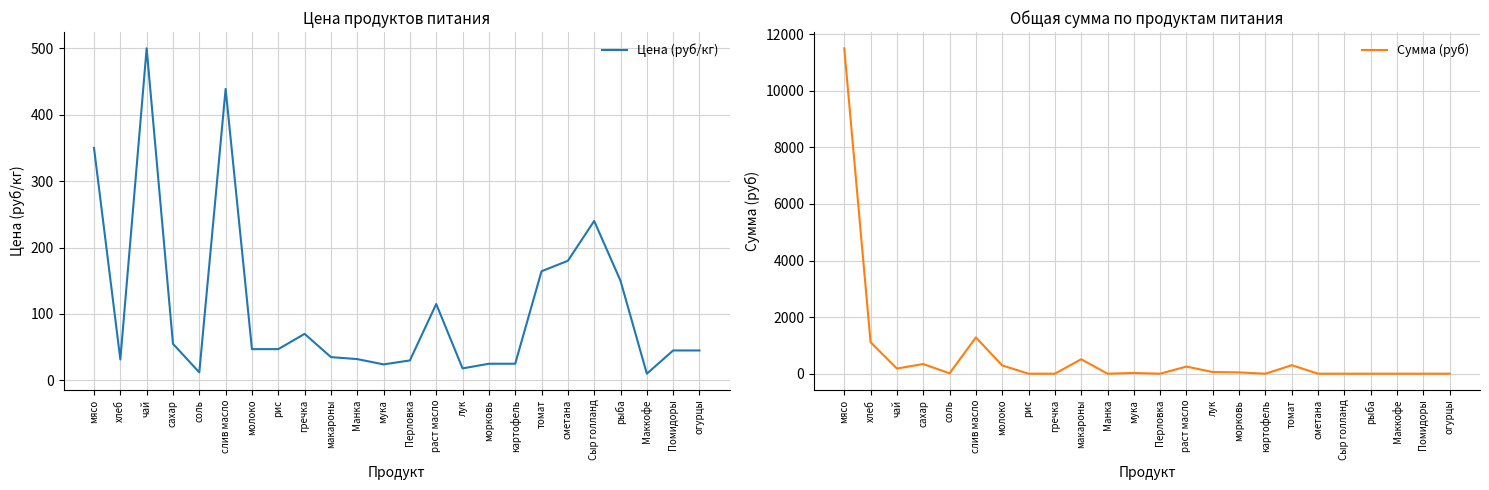

What is the greatest value displayed?

11497.5